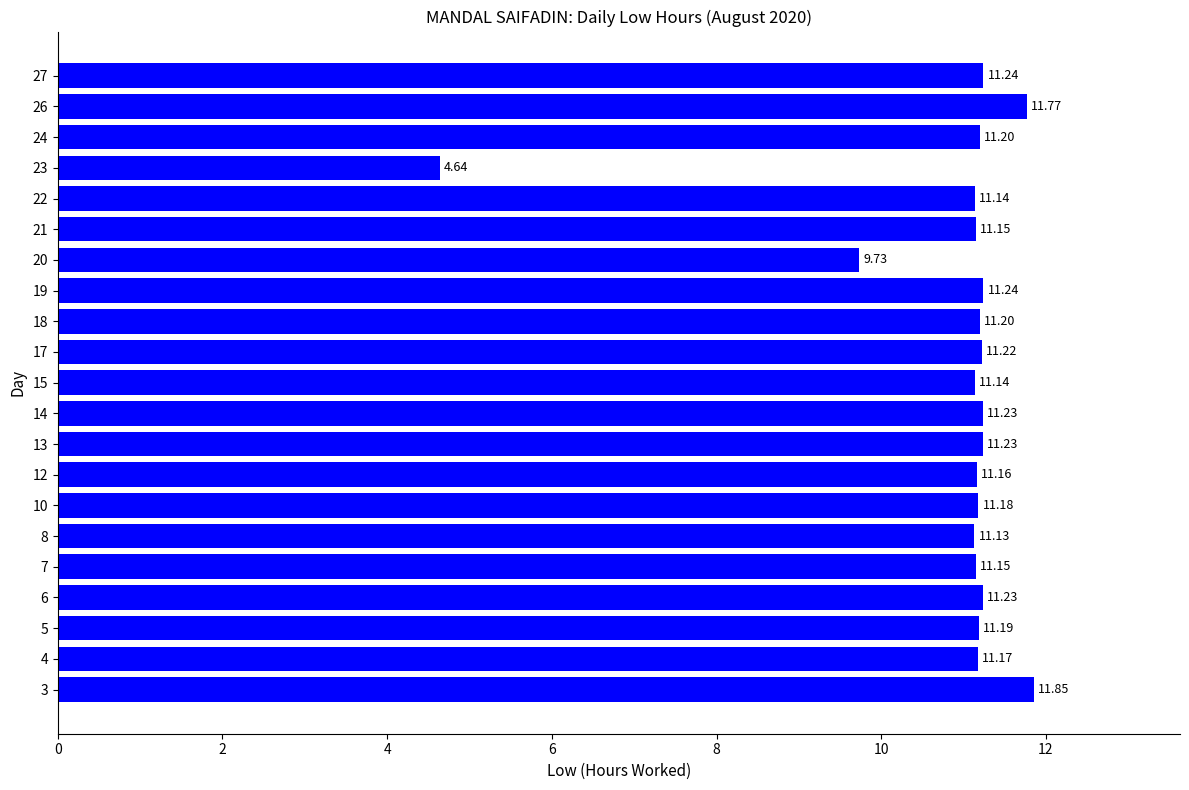

What is the difference between the maximum and minimum values?

7.2